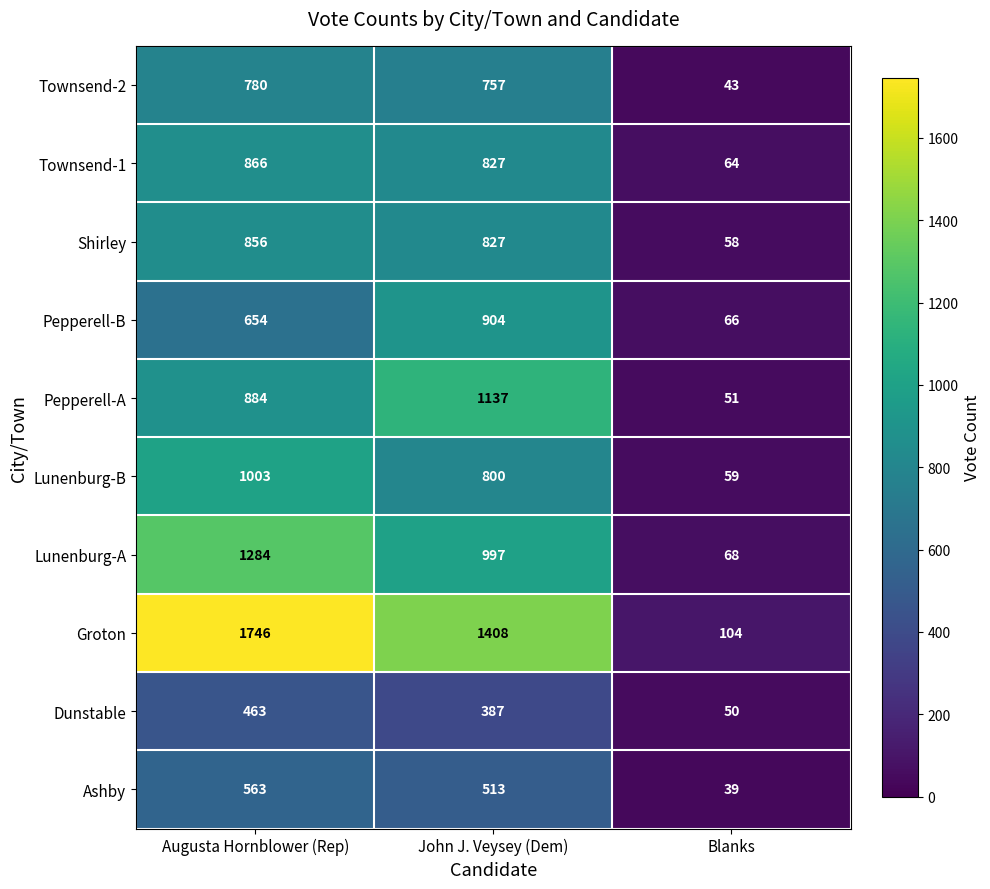

How many data points does each series have?

3